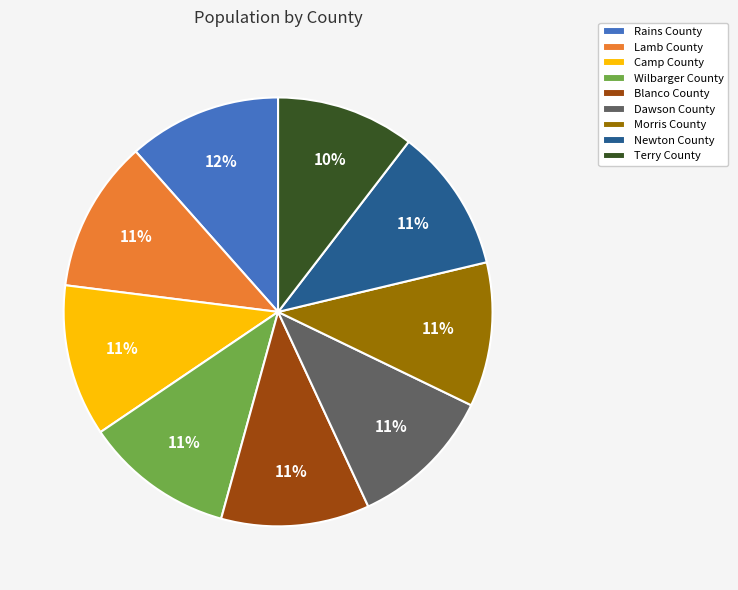

Combined, do Lamb County and Terry County account for over 50%?

No